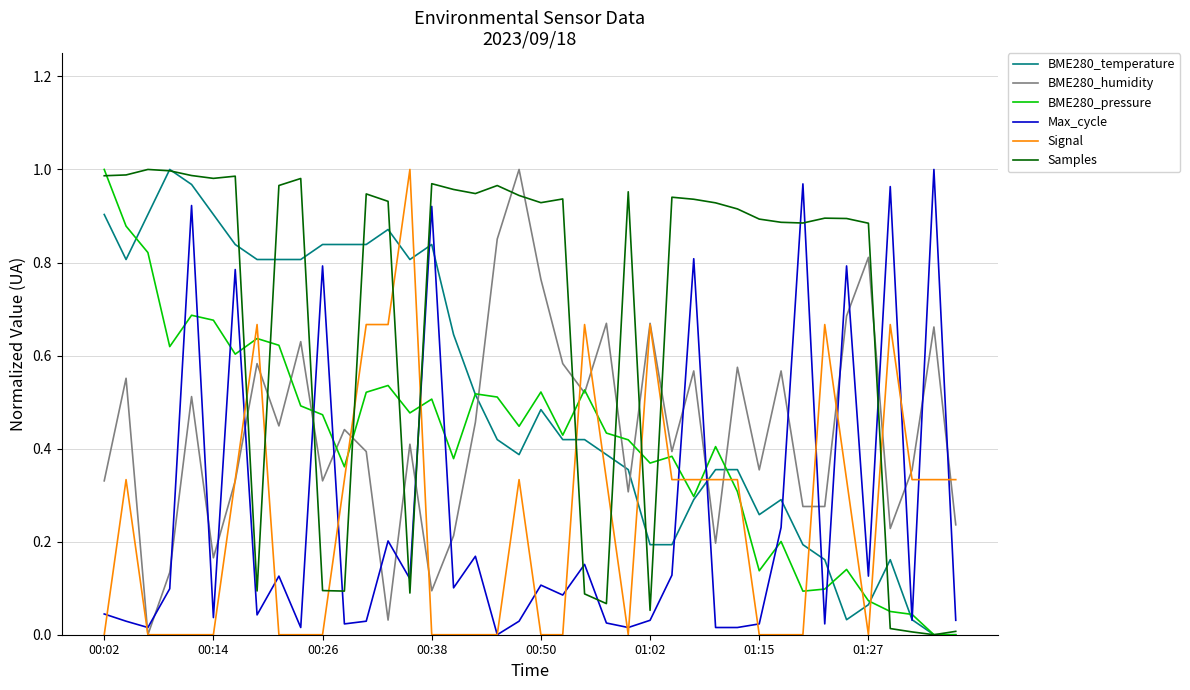

The value of BME280_humidity at 00:02 is 0.5. True or false?

False